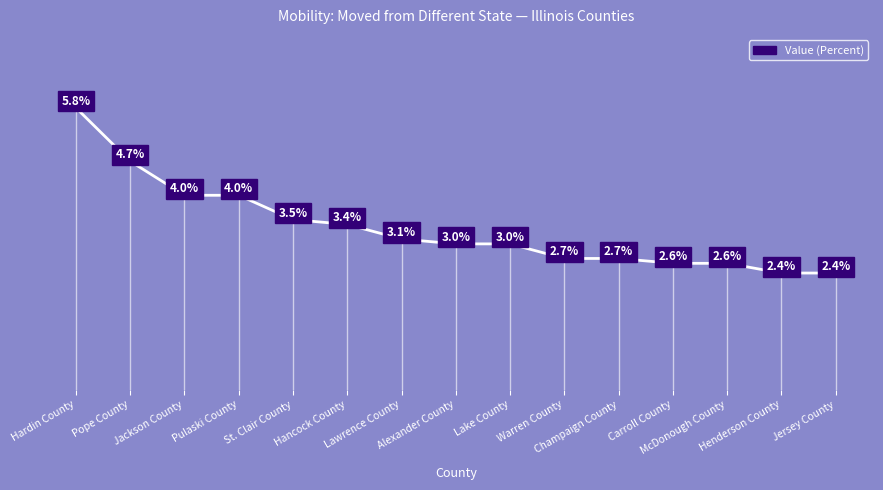

True or false: the data shows 4.5 at Carroll County.

False